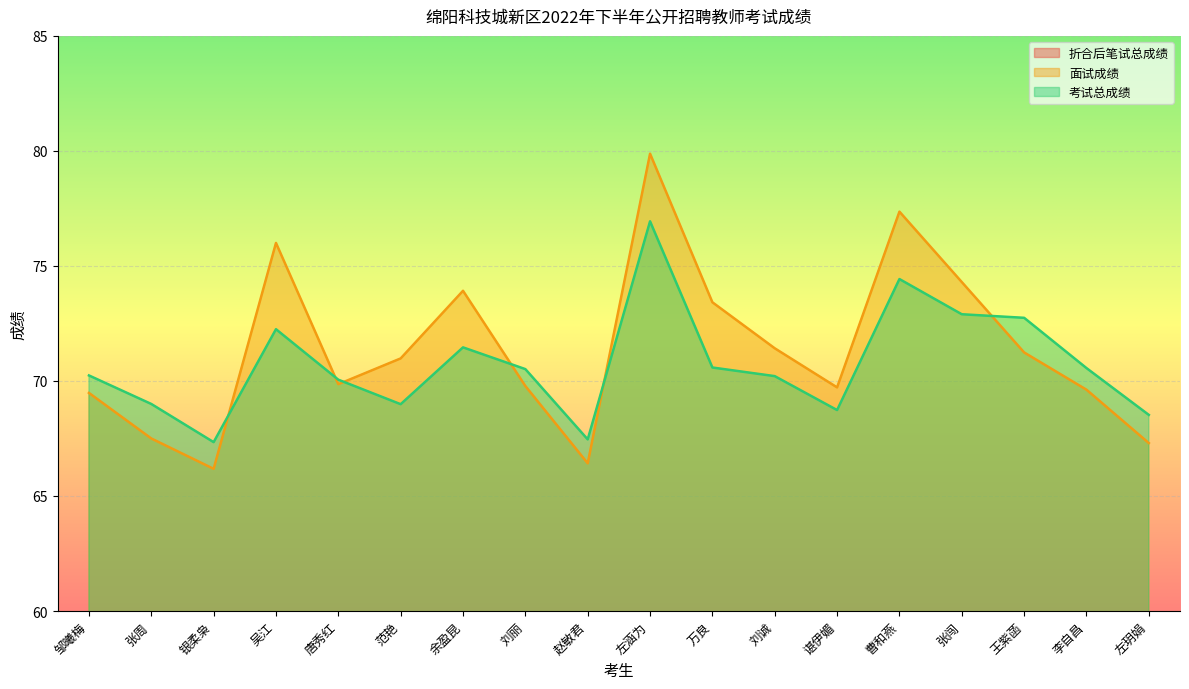

What is the lowest value of the 面试成绩 series?

66.2